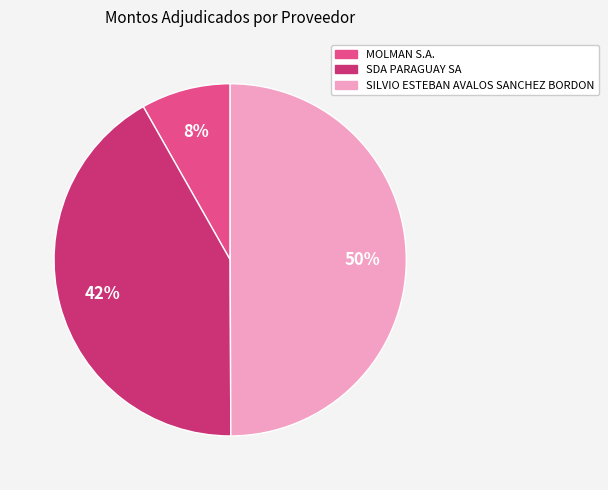

How many segments does this pie chart have?

3